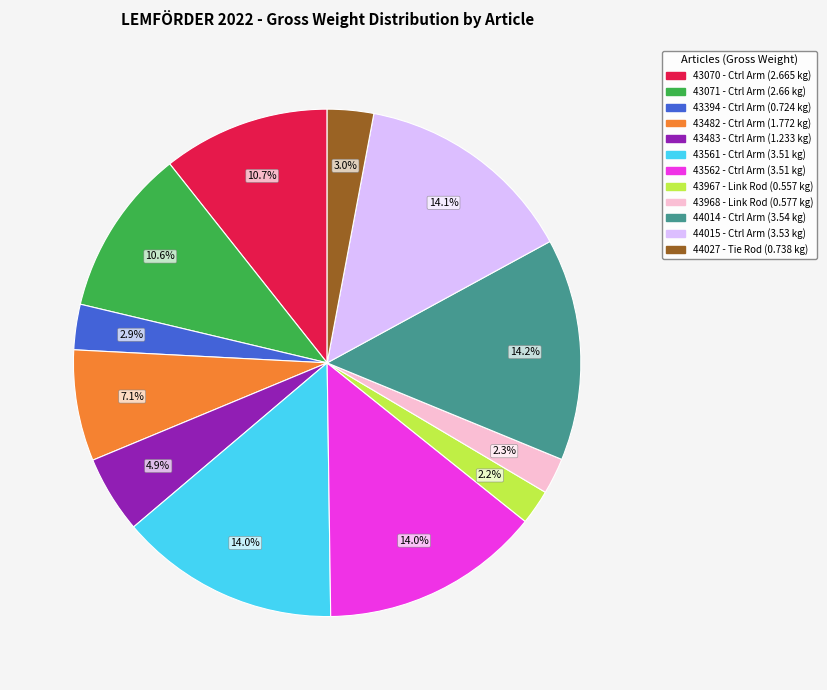

Is there a majority slice in this chart?

No